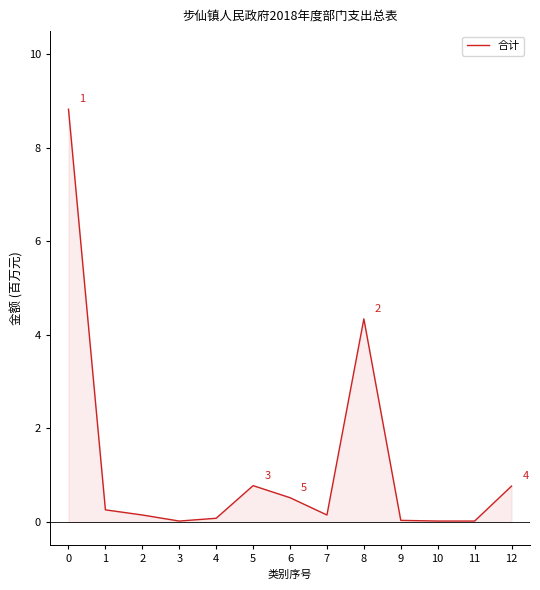

Is this an area chart (filled region under the line)?

Yes